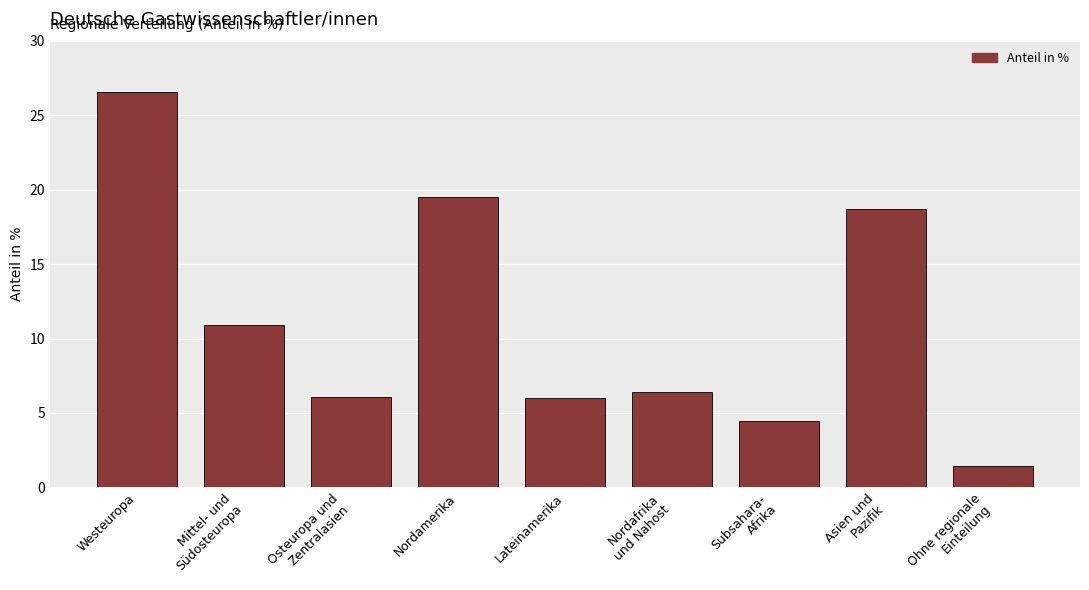

What is the value of the 6th bar from the left?

6.4